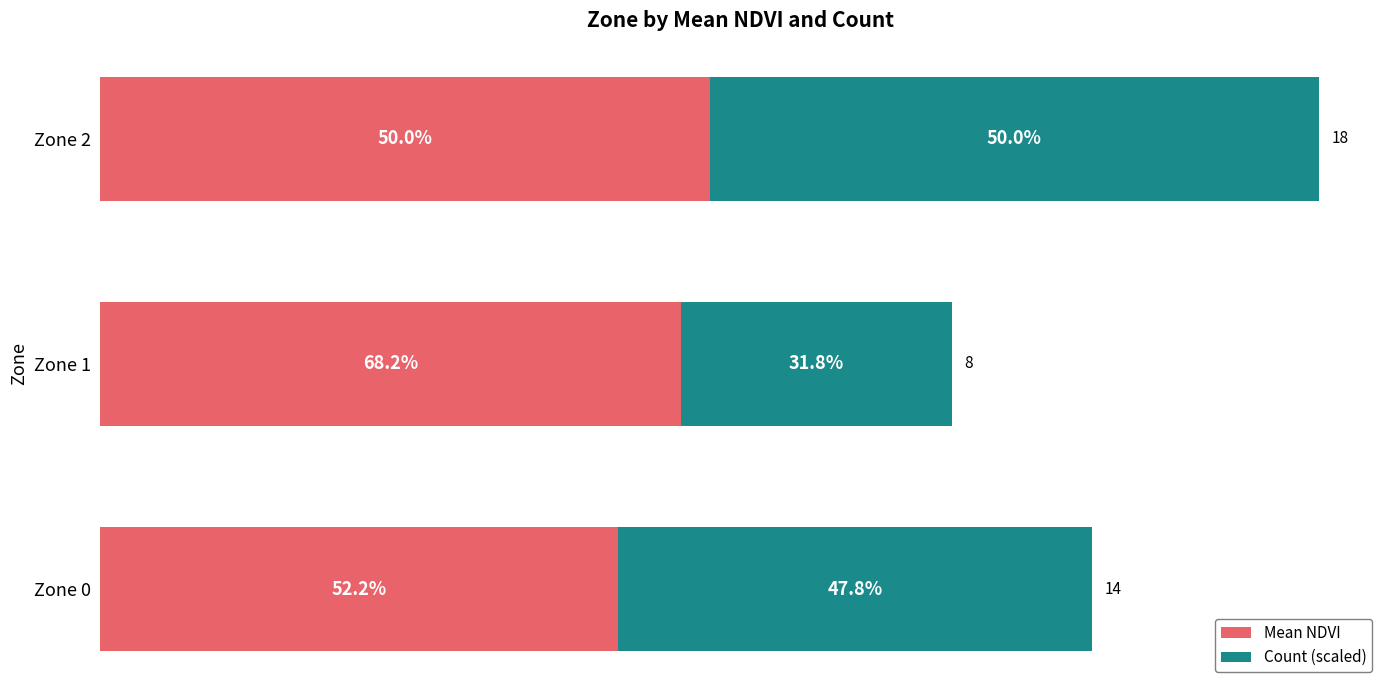

Reading left to right, what are all the values shown in this chart?

Mean NDVI: 0.4	0.5	0.5
Count (scaled): 0.4	0.2	0.5